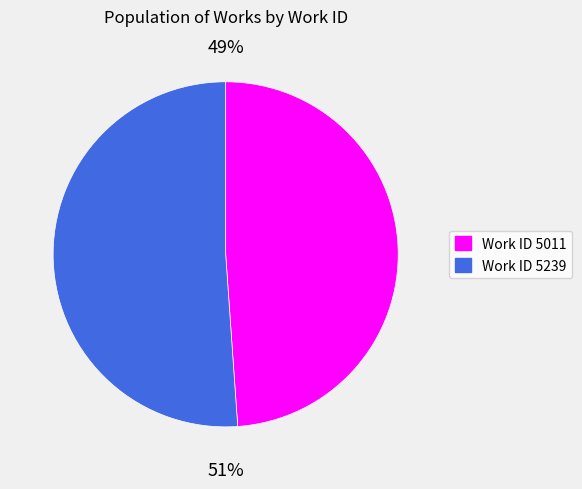

To the nearest percent, what is the average slice percentage?

50%